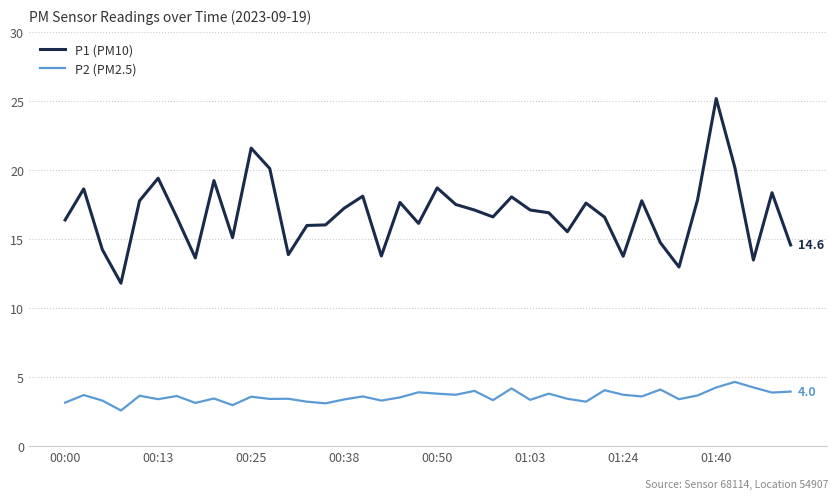

Which series has the largest total across all categories?

P1 (PM10)